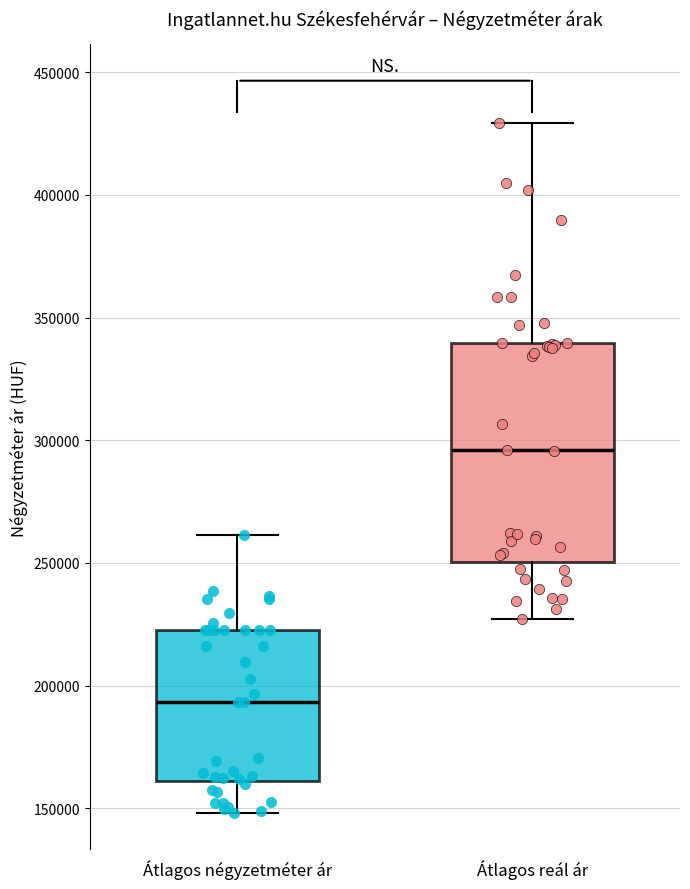

Reading left to right, transcribe this box plot: for each box, give where its median line is, the range the box spans, and where its two whiskers end, as read against the y-axis. The values are not printed on the chart, so give them approximately, as read against the axis.

Átlagos négyzetméter ár: median 195000, box 160000 to 225000, whiskers 150000 to 260000
Átlagos reál ár: median 295000, box 250000 to 340000, whiskers 225000 to 430000